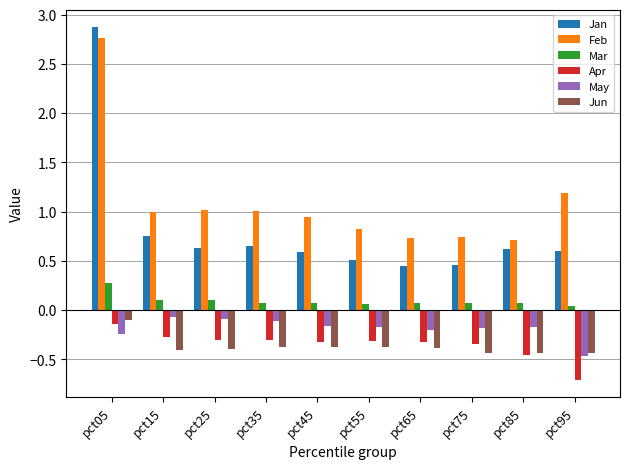

How many groups of bars are there?

10